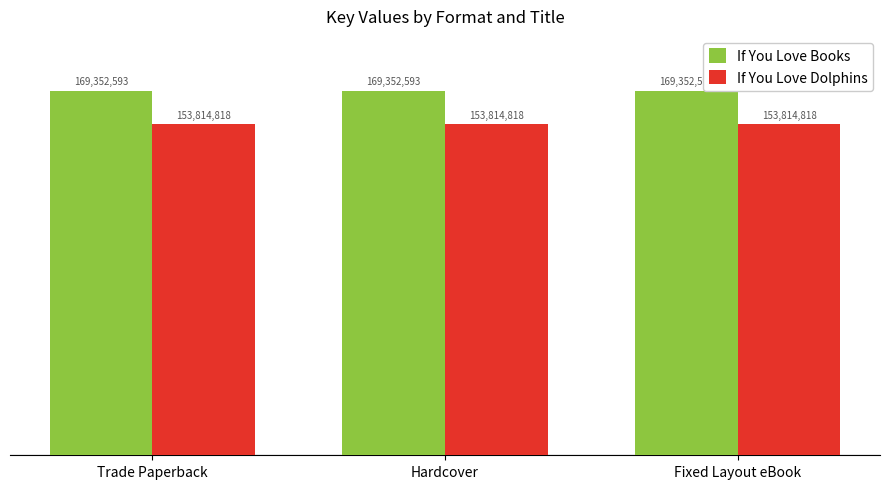

Are the bars grouped side by side (vs. stacked)?

Yes